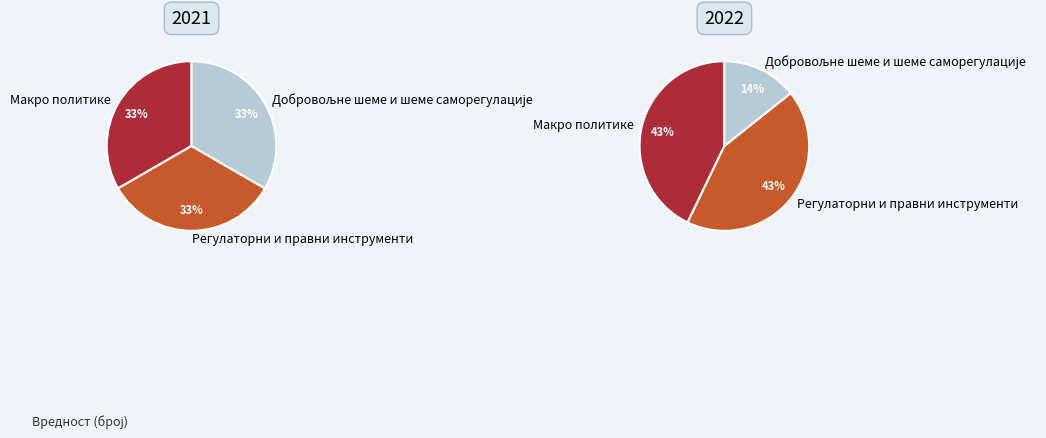

Is it true that Добровољне шеме и шеме саморегулације is 14% of the pie?

True